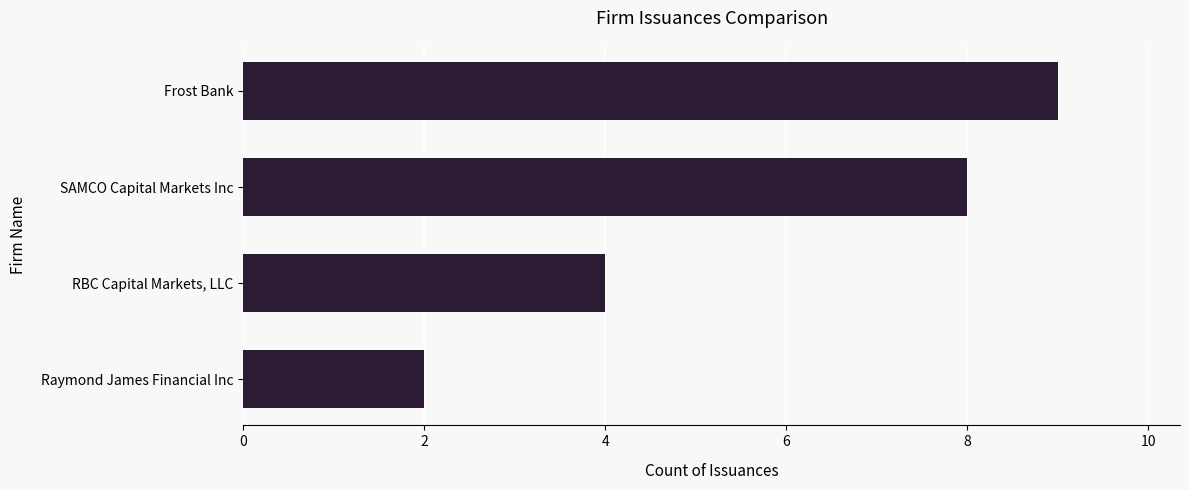

True or false: the data shows 4 at SAMCO Capital Markets Inc.

False